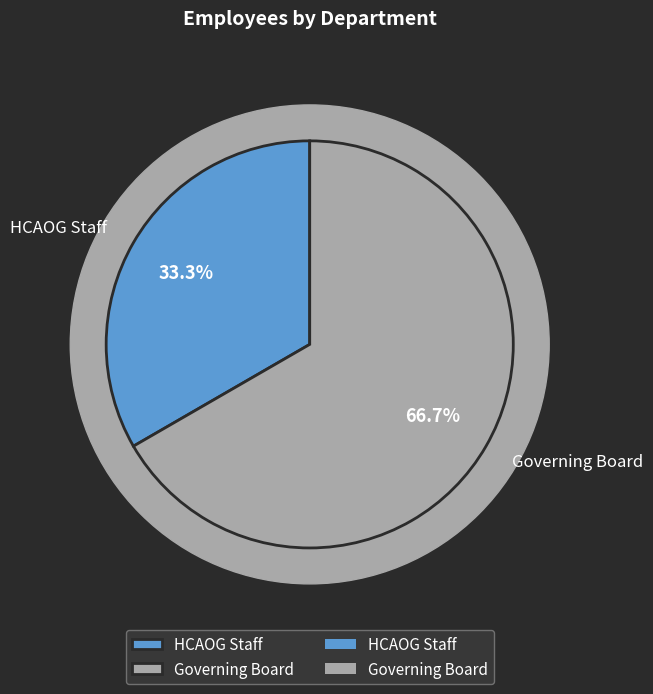

What percentage is NOT represented by Governing Board?

33.3%